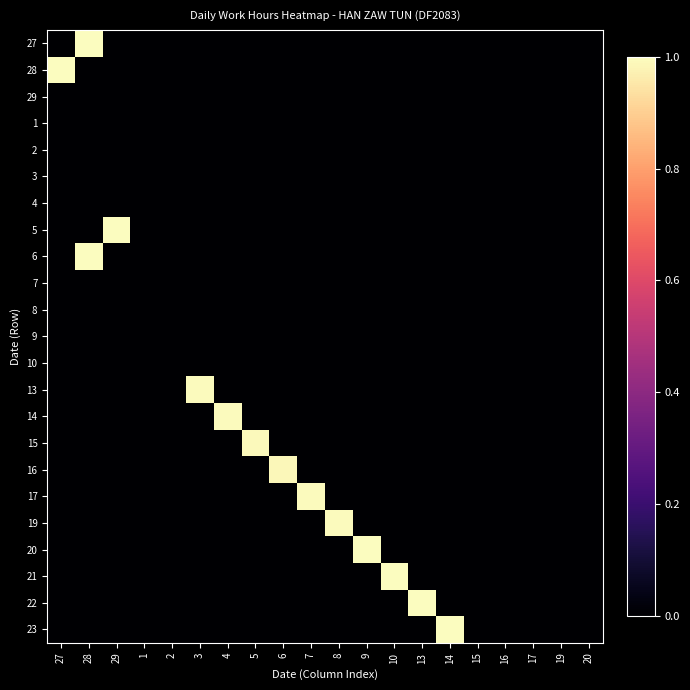

Reading left to right, what are all the values shown in this chart?

27: 27=0.0	28=1.0	29=0.0	1=0.0	2=0.0	3=0.0	4=0.0	5=0.0	6=0.0	7=0.0	8=0.0	9=0.0	10=0.0	13=0.0	14=0.0	15=0.0	16=0.0	17=0.0	19=0.0	20=0.0
28: 27=1.0	28=0.0	29=0.0	1=0.0	2=0.0	3=0.0	4=0.0	5=0.0	6=0.0	7=0.0	8=0.0	9=0.0	10=0.0	13=0.0	14=0.0	15=0.0	16=0.0	17=0.0	19=0.0	20=0.0
29: 27=0.0	28=0.0	29=0.0	1=0.0	2=0.0	3=0.0	4=0.0	5=0.0	6=0.0	7=0.0	8=0.0	9=0.0	10=0.0	13=0.0	14=0.0	15=0.0	16=0.0	17=0.0	19=0.0	20=0.0
1: 27=0.0	28=0.0	29=0.0	1=0.0	2=0.0	3=0.0	4=0.0	5=0.0	6=0.0	7=0.0	8=0.0	9=0.0	10=0.0	13=0.0	14=0.0	15=0.0	16=0.0	17=0.0	19=0.0	20=0.0
2: 27=0.0	28=0.0	29=0.0	1=0.0	2=0.0	3=0.0	4=0.0	5=0.0	6=0.0	7=0.0	8=0.0	9=0.0	10=0.0	13=0.0	14=0.0	15=0.0	16=0.0	17=0.0	19=0.0	20=0.0
3: 27=0.0	28=0.0	29=0.0	1=0.0	2=0.0	3=0.0	4=0.0	5=0.0	6=0.0	7=0.0	8=0.0	9=0.0	10=0.0	13=0.0	14=0.0	15=0.0	16=0.0	17=0.0	19=0.0	20=0.0
4: 27=0.0	28=0.0	29=0.0	1=0.0	2=0.0	3=0.0	4=0.0	5=0.0	6=0.0	7=0.0	8=0.0	9=0.0	10=0.0	13=0.0	14=0.0	15=0.0	16=0.0	17=0.0	19=0.0	20=0.0
5: 27=0.0	28=0.0	29=1.0	1=0.0	2=0.0	3=0.0	4=0.0	5=0.0	6=0.0	7=0.0	8=0.0	9=0.0	10=0.0	13=0.0	14=0.0	15=0.0	16=0.0	17=0.0	19=0.0	20=0.0
6: 27=0.0	28=1.0	29=0.0	1=0.0	2=0.0	3=0.0	4=0.0	5=0.0	6=0.0	7=0.0	8=0.0	9=0.0	10=0.0	13=0.0	14=0.0	15=0.0	16=0.0	17=0.0	19=0.0	20=0.0
7: 27=0.0	28=0.0	29=0.0	1=0.0	2=0.0	3=0.0	4=0.0	5=0.0	6=0.0	7=0.0	8=0.0	9=0.0	10=0.0	13=0.0	14=0.0	15=0.0	16=0.0	17=0.0	19=0.0	20=0.0
8: 27=0.0	28=0.0	29=0.0	1=0.0	2=0.0	3=0.0	4=0.0	5=0.0	6=0.0	7=0.0	8=0.0	9=0.0	10=0.0	13=0.0	14=0.0	15=0.0	16=0.0	17=0.0	19=0.0	20=0.0
9: 27=0.0	28=0.0	29=0.0	1=0.0	2=0.0	3=0.0	4=0.0	5=0.0	6=0.0	7=0.0	8=0.0	9=0.0	10=0.0	13=0.0	14=0.0	15=0.0	16=0.0	17=0.0	19=0.0	20=0.0
10: 27=0.0	28=0.0	29=0.0	1=0.0	2=0.0	3=0.0	4=0.0	5=0.0	6=0.0	7=0.0	8=0.0	9=0.0	10=0.0	13=0.0	14=0.0	15=0.0	16=0.0	17=0.0	19=0.0	20=0.0
13: 27=0.0	28=0.0	29=0.0	1=0.0	2=0.0	3=1.0	4=0.0	5=0.0	6=0.0	7=0.0	8=0.0	9=0.0	10=0.0	13=0.0	14=0.0	15=0.0	16=0.0	17=0.0	19=0.0	20=0.0
14: 27=0.0	28=0.0	29=0.0	1=0.0	2=0.0	3=0.0	4=1.0	5=0.0	6=0.0	7=0.0	8=0.0	9=0.0	10=0.0	13=0.0	14=0.0	15=0.0	16=0.0	17=0.0	19=0.0	20=0.0
15: 27=0.0	28=0.0	29=0.0	1=0.0	2=0.0	3=0.0	4=0.0	5=1.0	6=0.0	7=0.0	8=0.0	9=0.0	10=0.0	13=0.0	14=0.0	15=0.0	16=0.0	17=0.0	19=0.0	20=0.0
16: 27=0.0	28=0.0	29=0.0	1=0.0	2=0.0	3=0.0	4=0.0	5=0.0	6=1.0	7=0.0	8=0.0	9=0.0	10=0.0	13=0.0	14=0.0	15=0.0	16=0.0	17=0.0	19=0.0	20=0.0
17: 27=0.0	28=0.0	29=0.0	1=0.0	2=0.0	3=0.0	4=0.0	5=0.0	6=0.0	7=1.0	8=0.0	9=0.0	10=0.0	13=0.0	14=0.0	15=0.0	16=0.0	17=0.0	19=0.0	20=0.0
19: 27=0.0	28=0.0	29=0.0	1=0.0	2=0.0	3=0.0	4=0.0	5=0.0	6=0.0	7=0.0	8=1.0	9=0.0	10=0.0	13=0.0	14=0.0	15=0.0	16=0.0	17=0.0	19=0.0	20=0.0
20: 27=0.0	28=0.0	29=0.0	1=0.0	2=0.0	3=0.0	4=0.0	5=0.0	6=0.0	7=0.0	8=0.0	9=1.0	10=0.0	13=0.0	14=0.0	15=0.0	16=0.0	17=0.0	19=0.0	20=0.0
21: 27=0.0	28=0.0	29=0.0	1=0.0	2=0.0	3=0.0	4=0.0	5=0.0	6=0.0	7=0.0	8=0.0	9=0.0	10=1.0	13=0.0	14=0.0	15=0.0	16=0.0	17=0.0	19=0.0	20=0.0
22: 27=0.0	28=0.0	29=0.0	1=0.0	2=0.0	3=0.0	4=0.0	5=0.0	6=0.0	7=0.0	8=0.0	9=0.0	10=0.0	13=1.0	14=0.0	15=0.0	16=0.0	17=0.0	19=0.0	20=0.0
23: 27=0.0	28=0.0	29=0.0	1=0.0	2=0.0	3=0.0	4=0.0	5=0.0	6=0.0	7=0.0	8=0.0	9=0.0	10=0.0	13=0.0	14=1.0	15=0.0	16=0.0	17=0.0	19=0.0	20=0.0